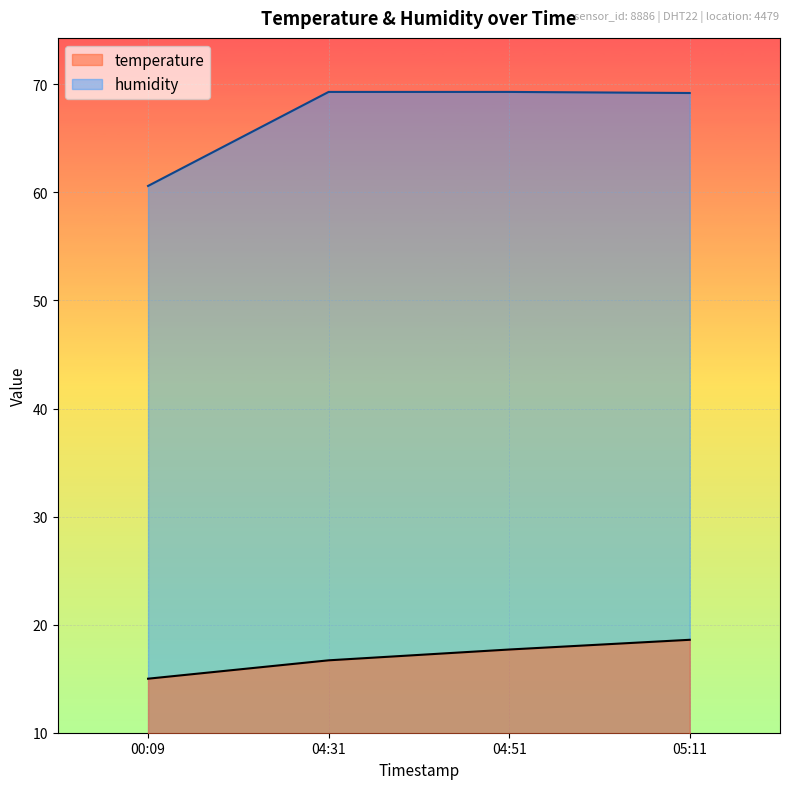

What is the average value of the temperature series?

17.0